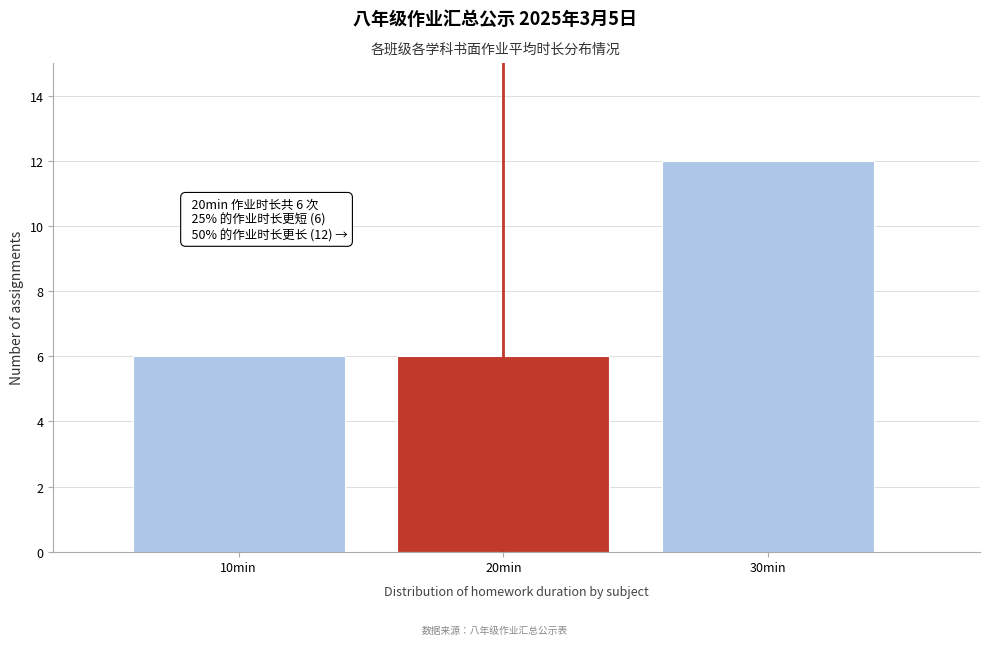

Reading right to left, transcribe all the data shown in this chart.

12	6	6